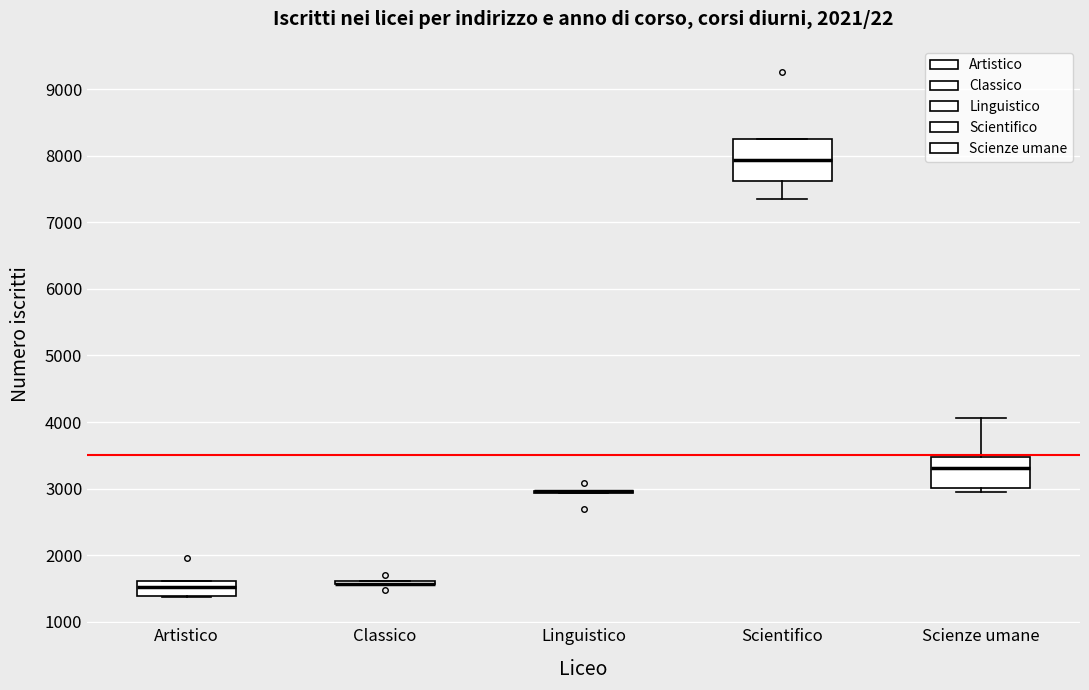

Reading left to right, read every box against the y-axis: the position of its median line, the range the box covers, and the ends of its whiskers. The values are not printed on the chart, so give them approximately, as read against the axis.

Artistico: median 1500, box 1400 to 1600, whiskers 1400 to 1600
Classico: box collapsed to a line at 1600, whiskers 1600 to 1600
Linguistico: box collapsed to a line at 3000, whiskers 2900 to 3000
Scientifico: median 7900, box 7600 to 8300, whiskers 7400 to 8300
Scienze umane: median 3300, box 3000 to 3500, whiskers 2900 to 4100